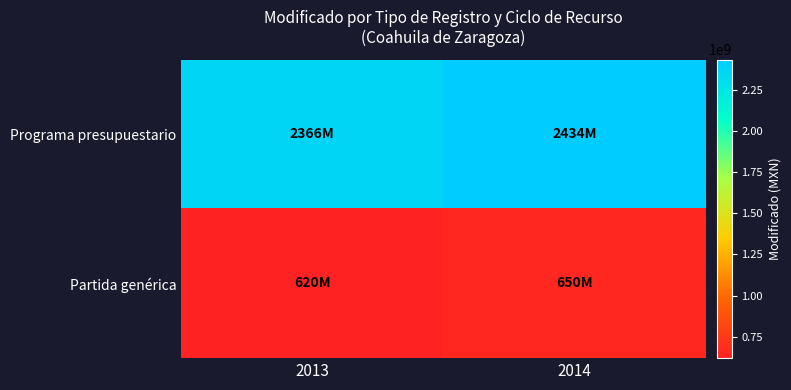

What is the maximum value shown in the chart?

2434315117.4